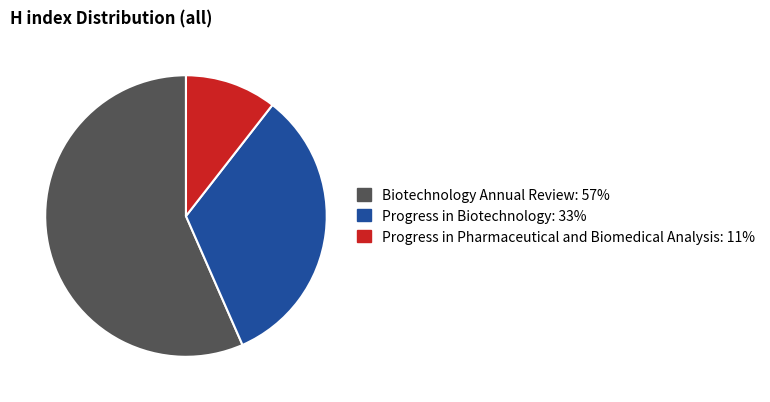

Which has a higher value, Progress in Pharmaceutical and Biomedical Analysis or Biotechnology Annual Review?

Biotechnology Annual Review